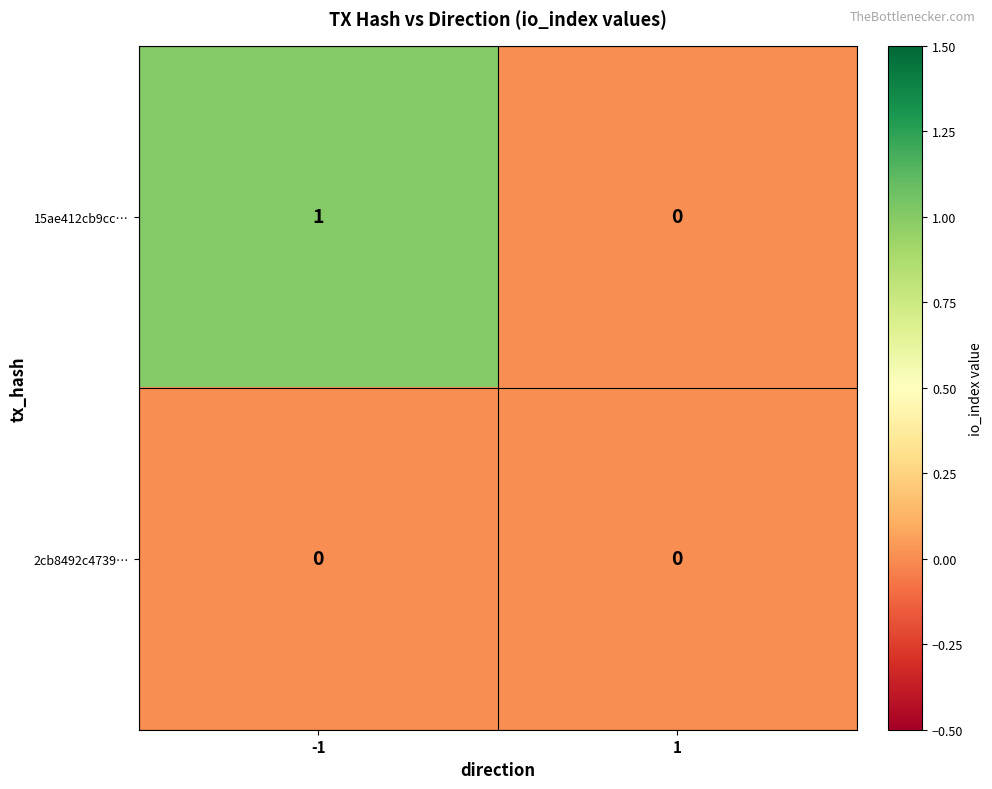

Which series has the largest total across all categories?

15ae412cb9cc…